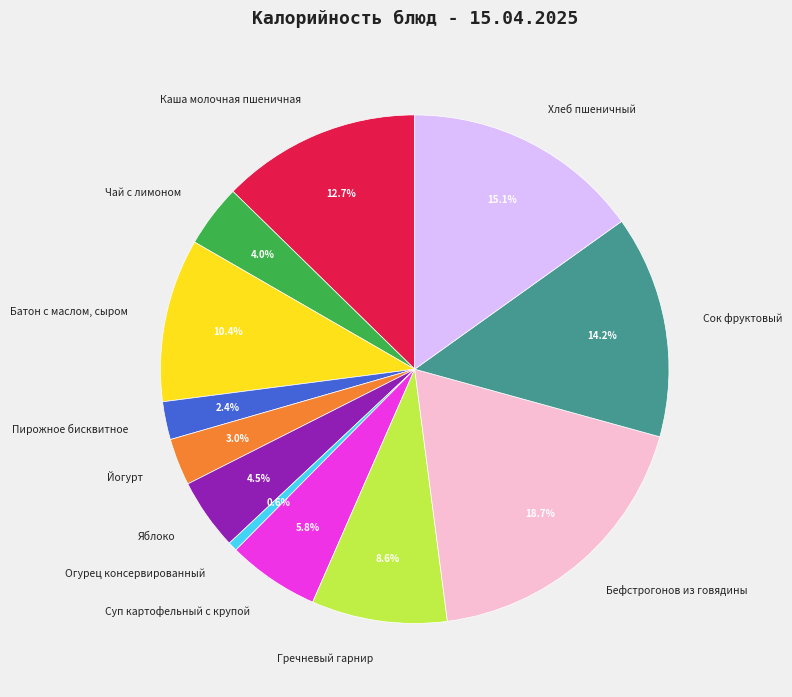

What percentage is NOT represented by Каша молочная пшеничная?

87.3%